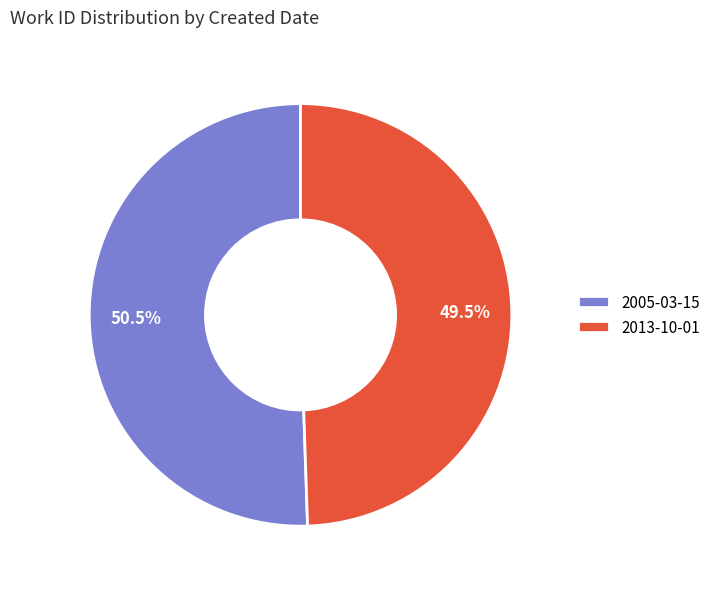

Is there a majority slice in this chart?

Yes